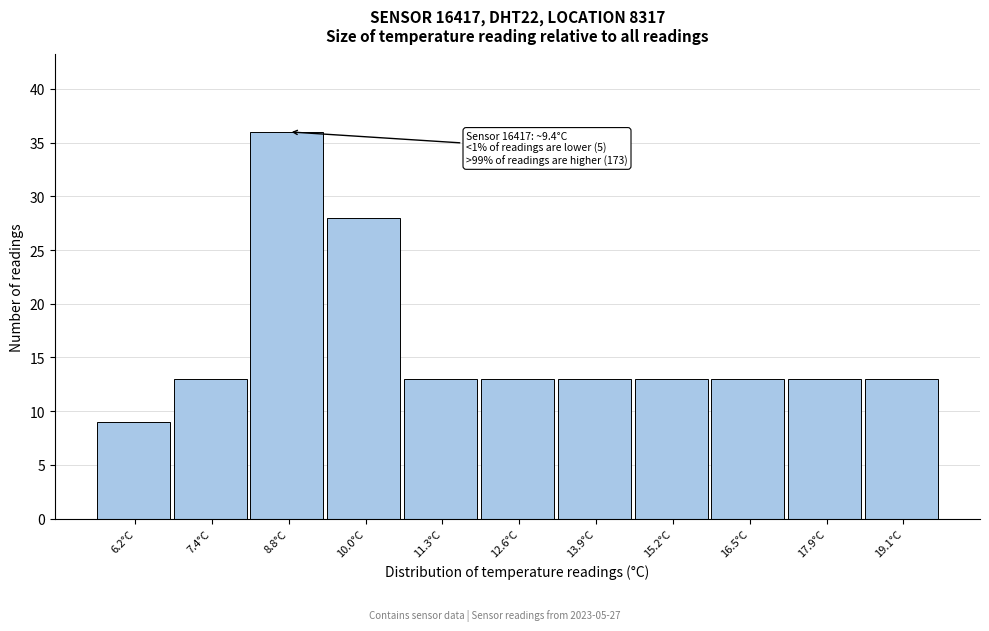

Which range on the x-axis has the tallest bar?

8.1 to 9.4